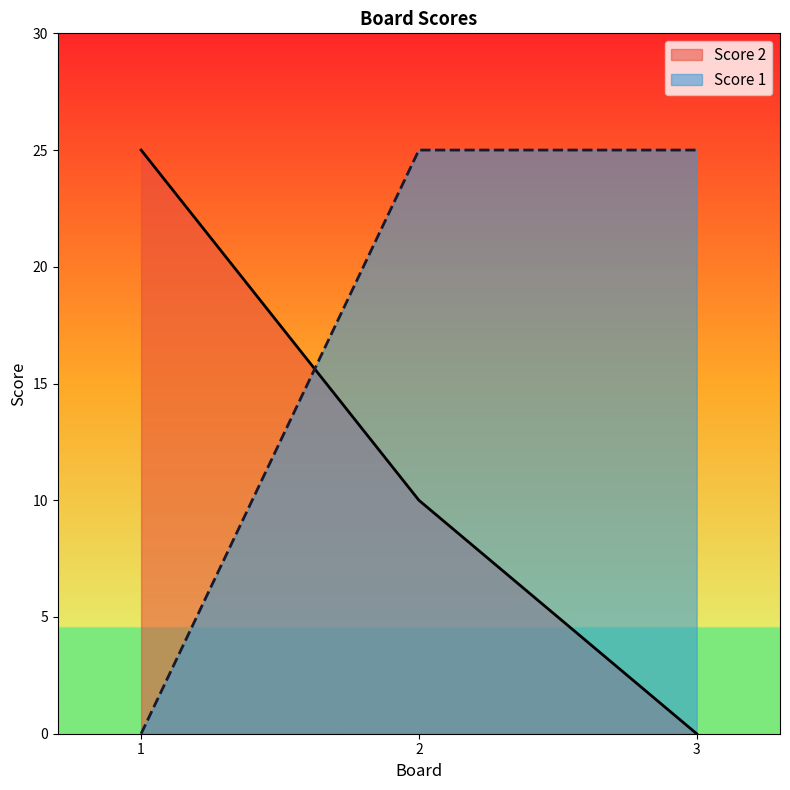

Count the number of data series in this chart.

2